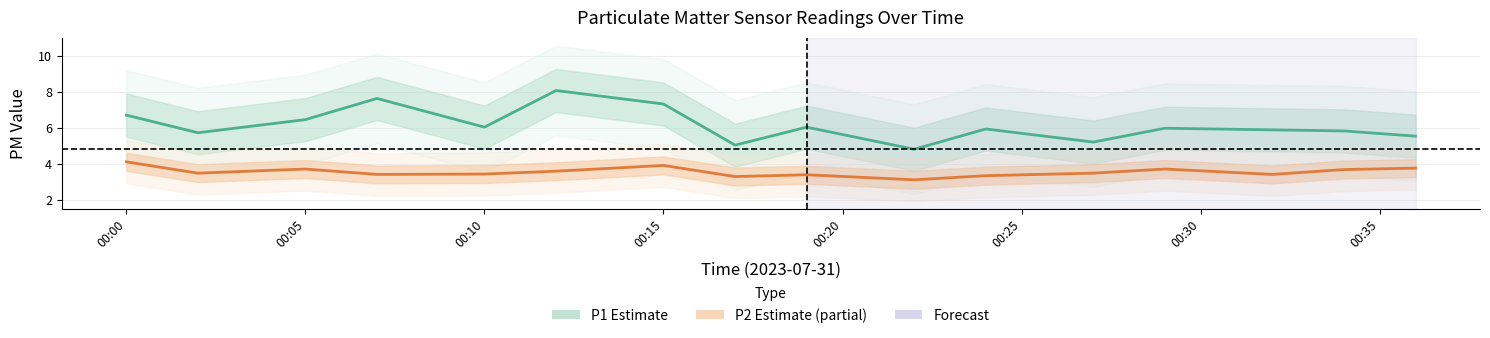

Which series has the largest range (max minus min)?

P1